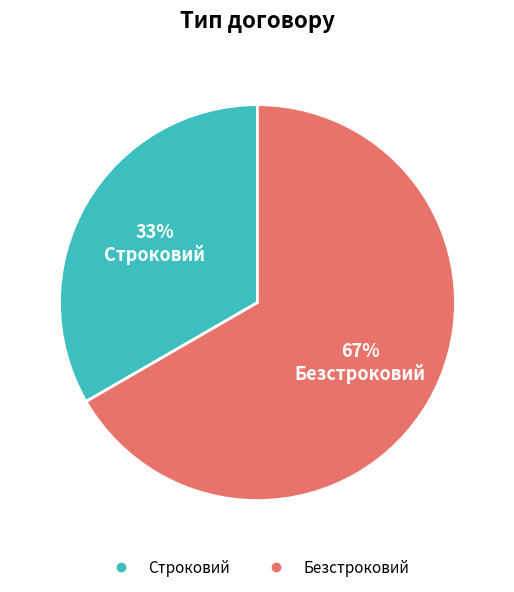

How many slices are in this pie chart?

2